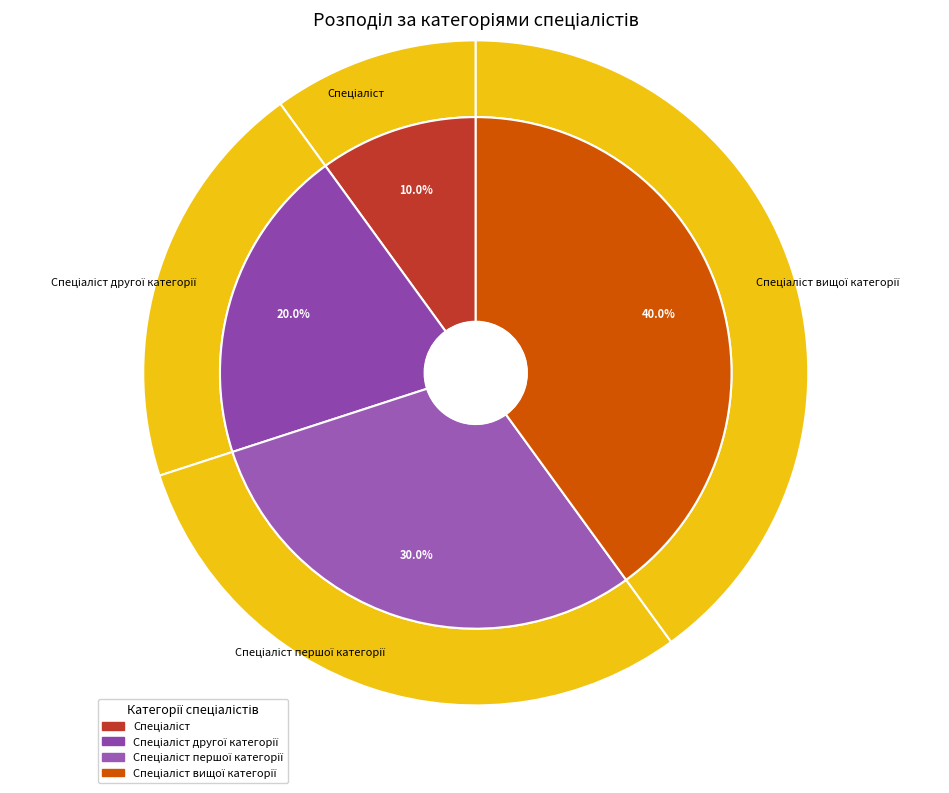

To the nearest percent, what is the average slice percentage?

25%